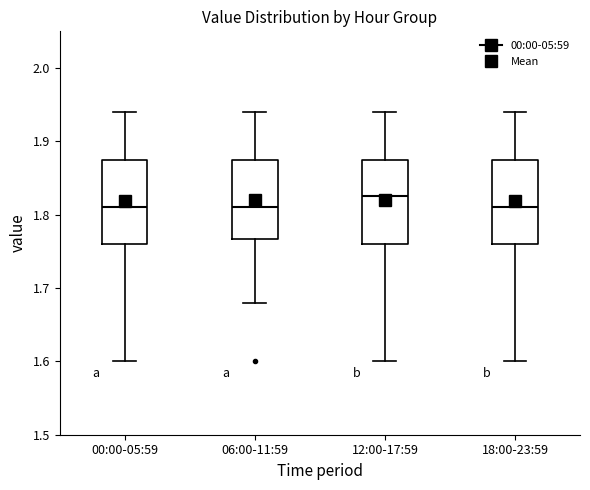

Reading left to right, read every box against the y-axis: the position of its median line, the range the box covers, and the ends of its whiskers. The values are not printed on the chart, so give them approximately, as read against the axis.

00:00-05:59: median 1.81, box 1.76 to 1.88, whiskers 1.60 to 1.94
06:00-11:59: median 1.81, box 1.77 to 1.88, whiskers 1.68 to 1.94
12:00-17:59: median 1.83, box 1.76 to 1.88, whiskers 1.60 to 1.94
18:00-23:59: median 1.81, box 1.76 to 1.88, whiskers 1.60 to 1.94